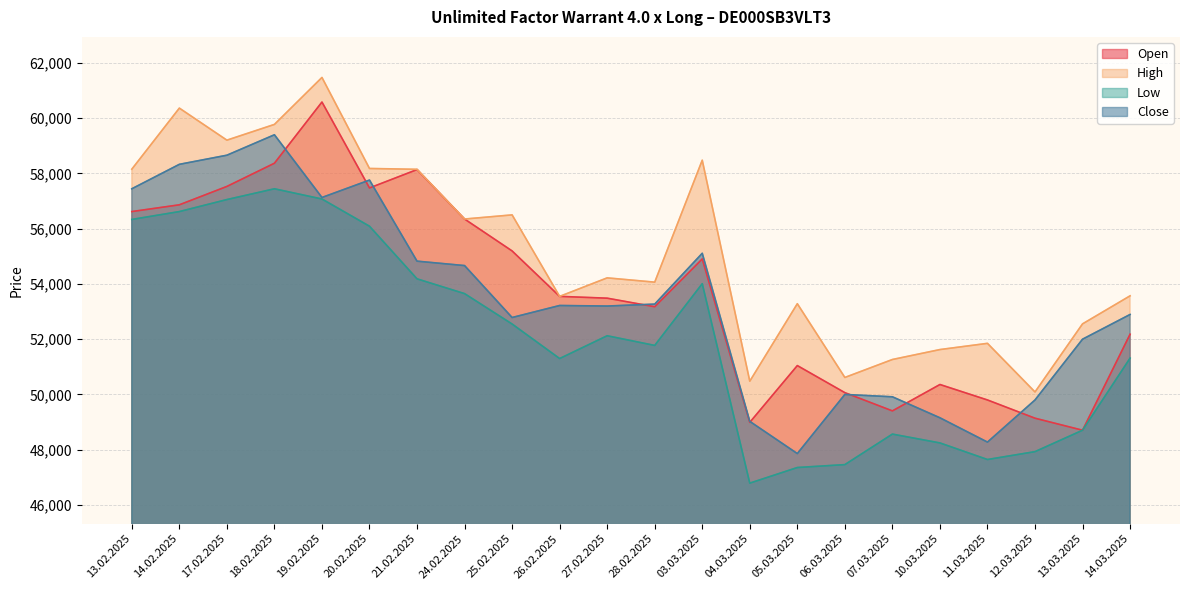

What is the average value of the Open series?

53724